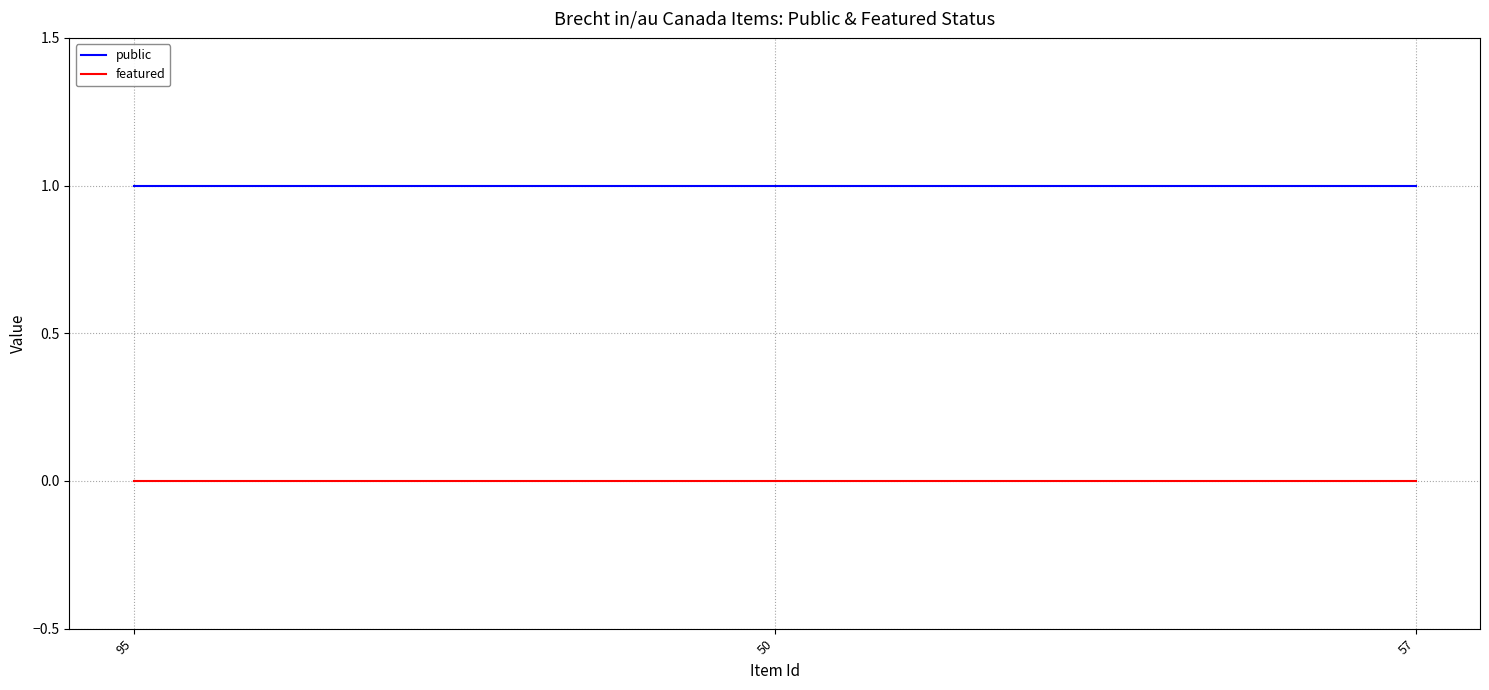

Is it true that public equals 1 at 57?

True